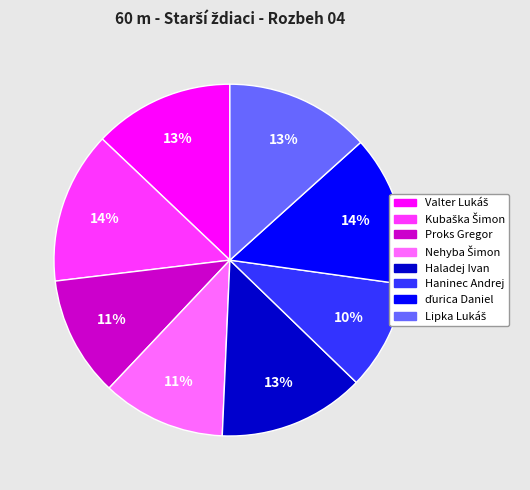

Is it true that Haladej Ivan is 22% of the pie?

False